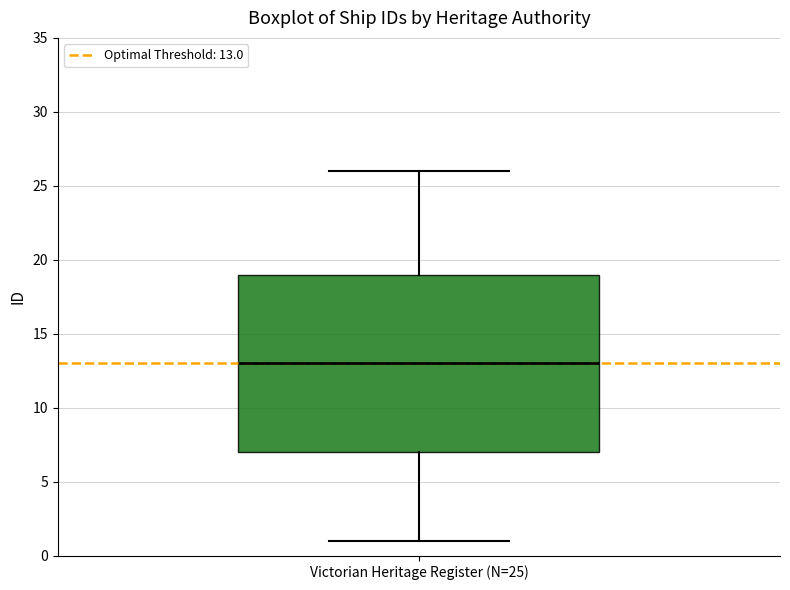

Transcribe this box plot: give where the median line is, the range the box spans, and where the two whiskers end, as read against the y-axis. The values are not printed on the chart, so give them approximately, as read against the axis.

median 13, box 7 to 19, whiskers 1 to 26